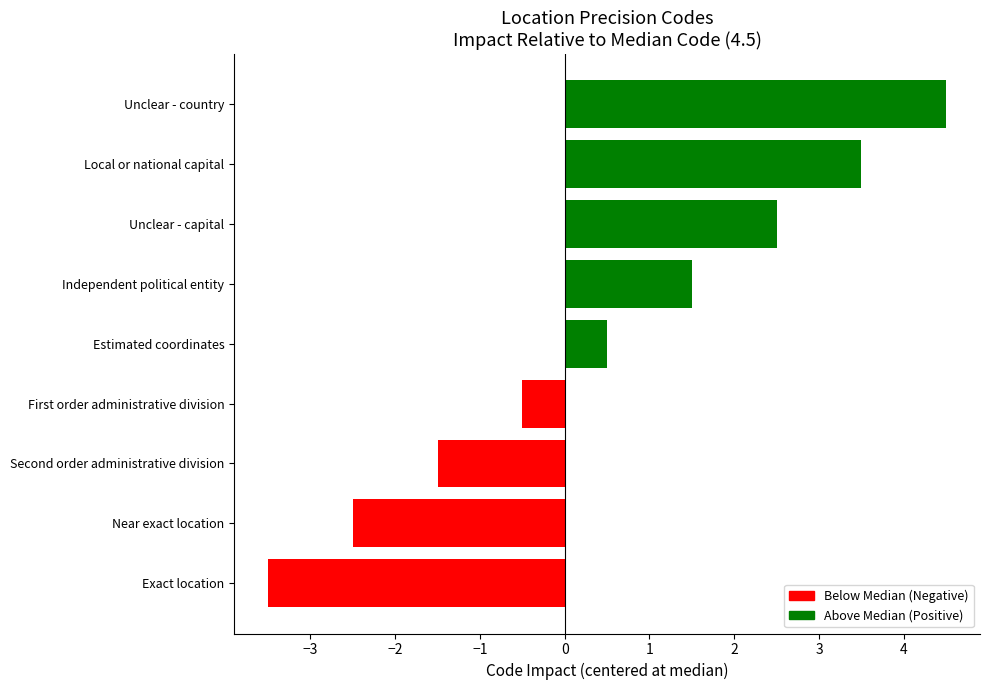

Rank the categories by value from highest to lowest.

Unclear - country, Local or national capital, Unclear - capital, Independent political entity, Estimated coordinates, First order administrative division, Second order administrative division, Near exact location, Exact location